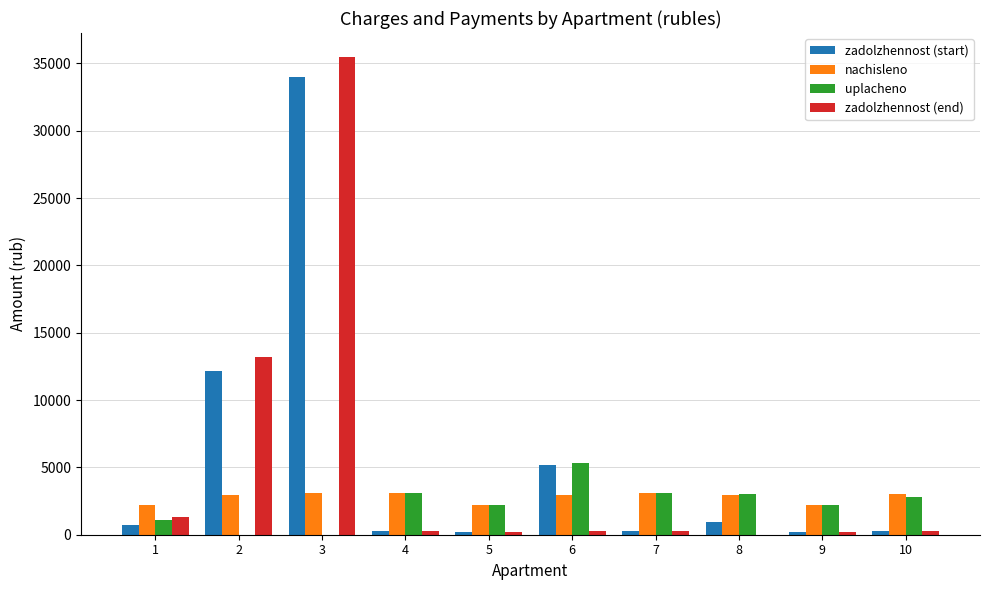

How many series are shown in this chart?

4